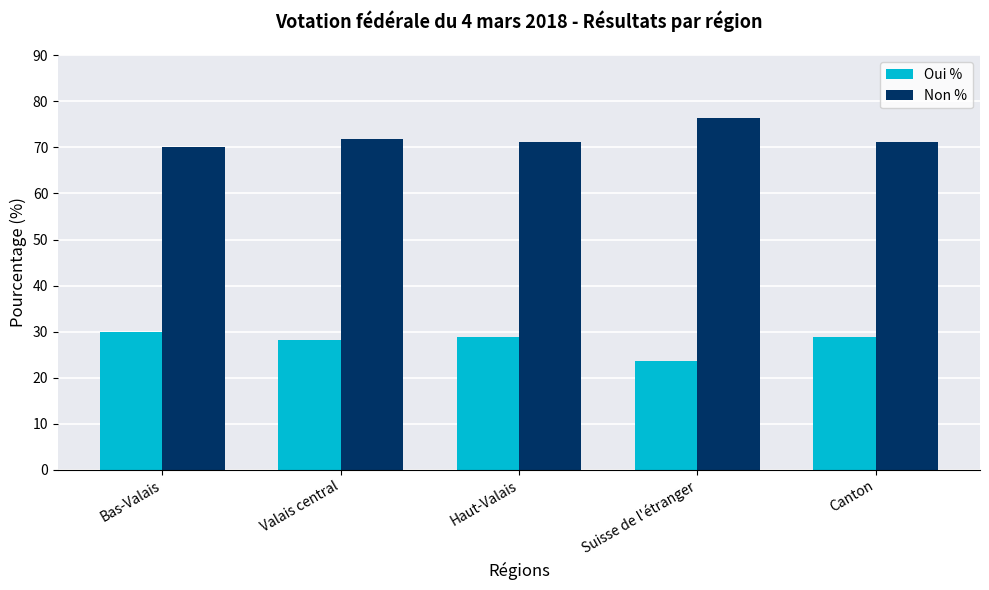

Which series has the largest total across all categories?

Non %